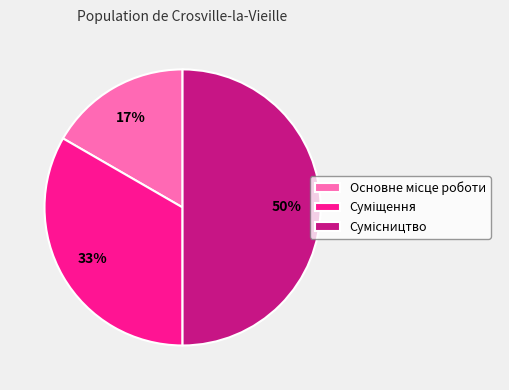

To the nearest percent, what is the average slice percentage?

33%